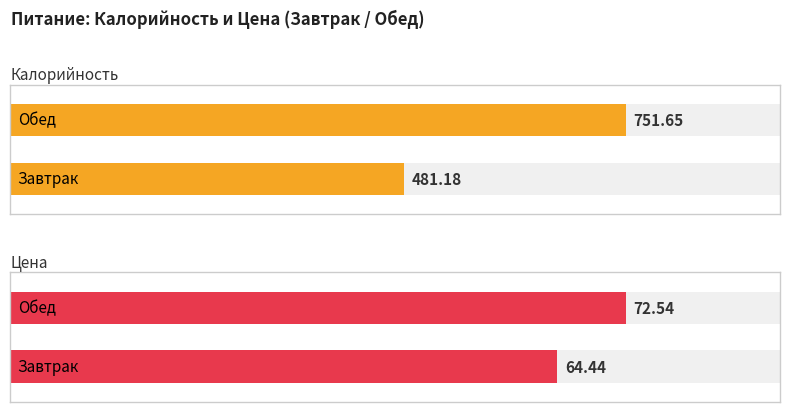

Reading left to right, transcribe all the data shown in this chart.

Калорийность: Завтрак=481.2	Обед=751.6
Цена: Завтрак=64.4	Обед=72.5